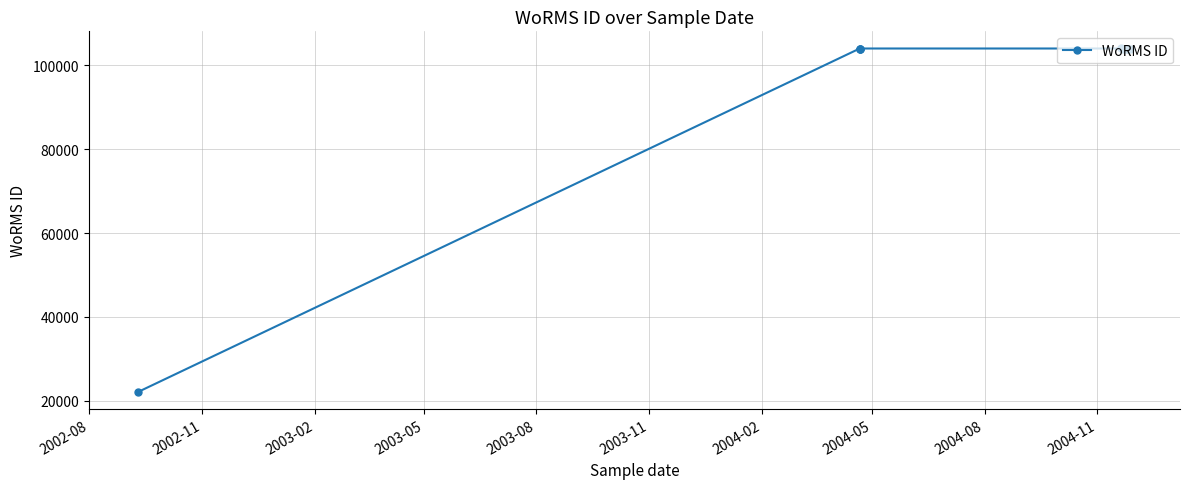

What is the sum of all values?

1062179